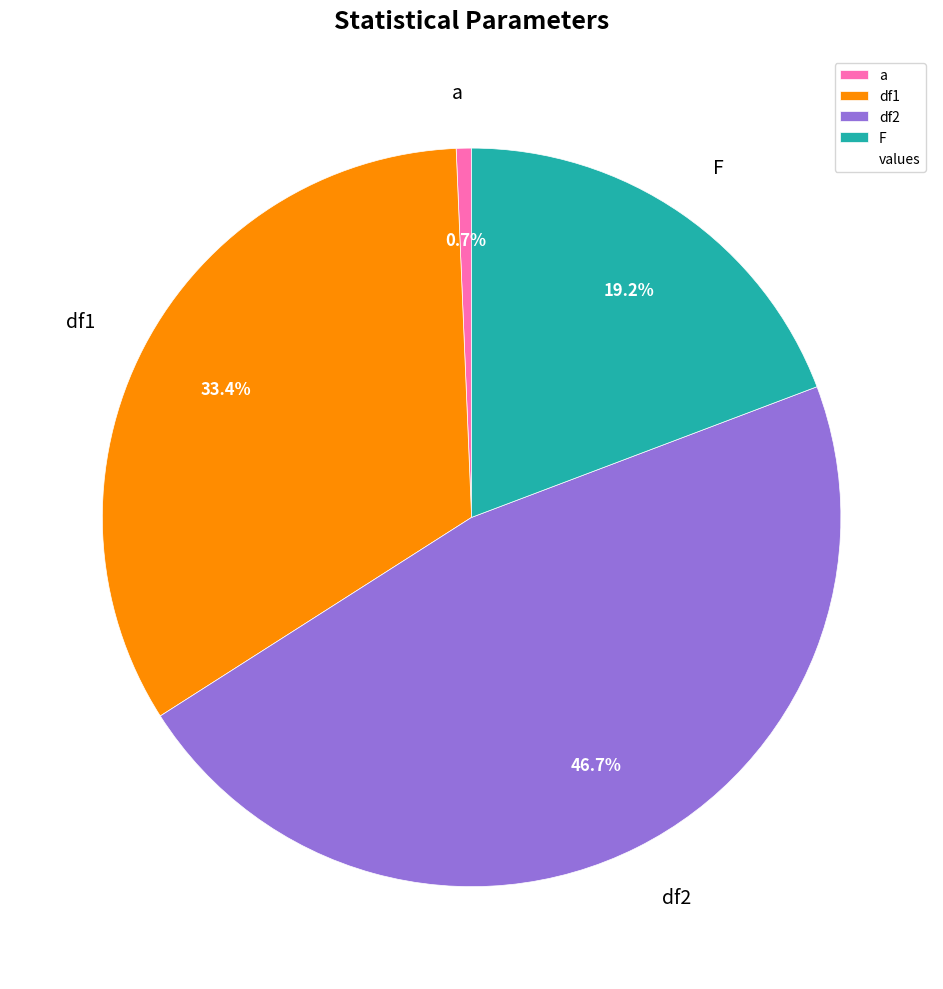

Which has a higher value, a or df1?

df1